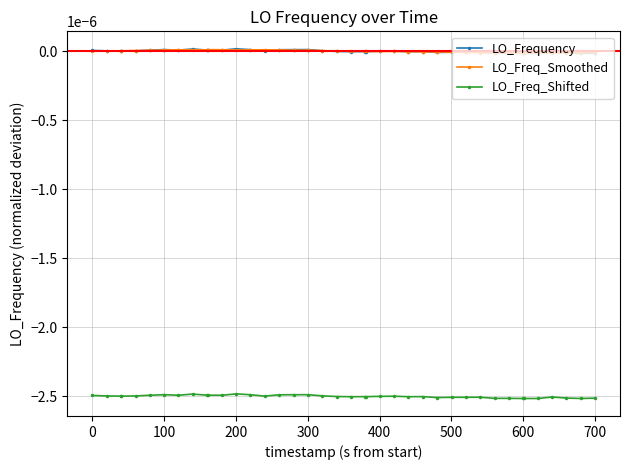

True or false: LO_Frequency has more than 1 interior local peaks.

True